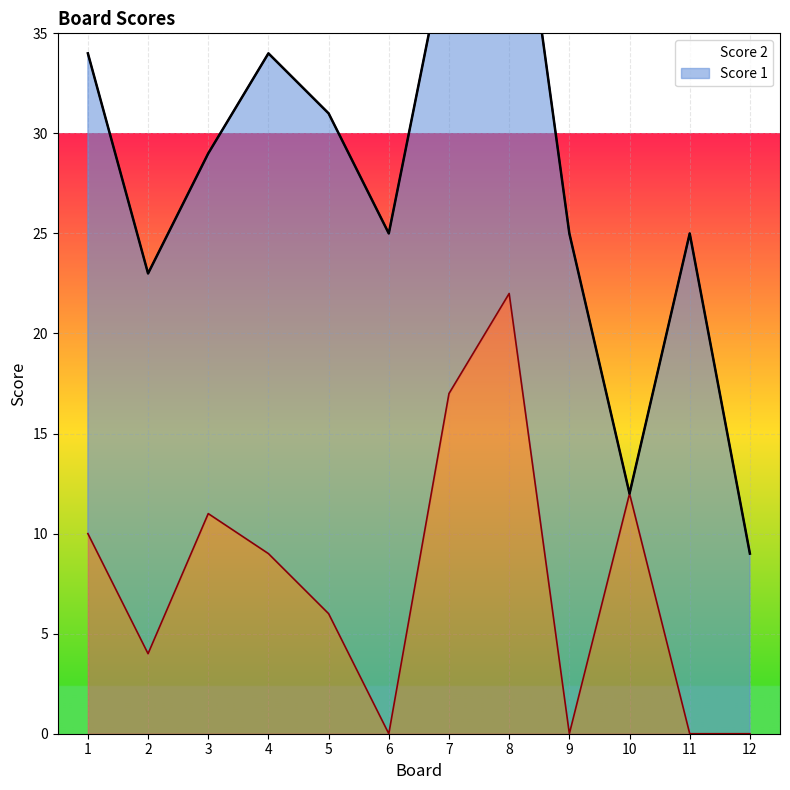

The value at 2 is 7. True or false?

False